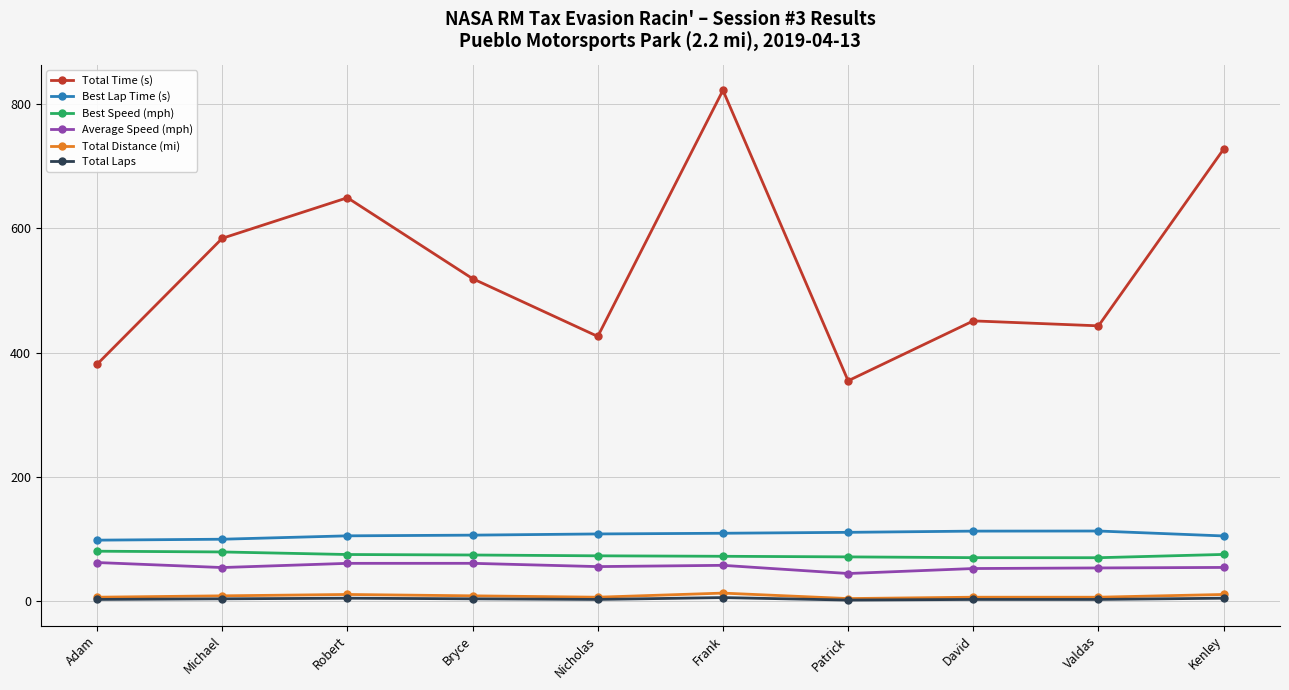

What is the lowest value of the Best Speed (mph) series?

70.1